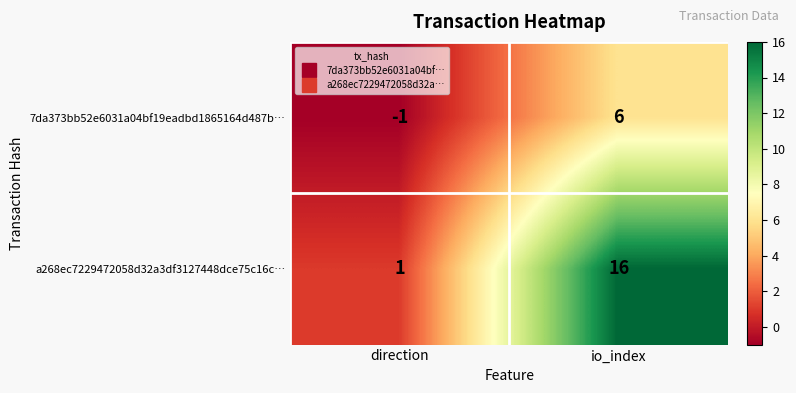

List the series in order of their peak value, lowest first.

7da373bb52e6031a04bf19eadbd1865164d487b…, a268ec7229472058d32a3df3127448dce75c16c…